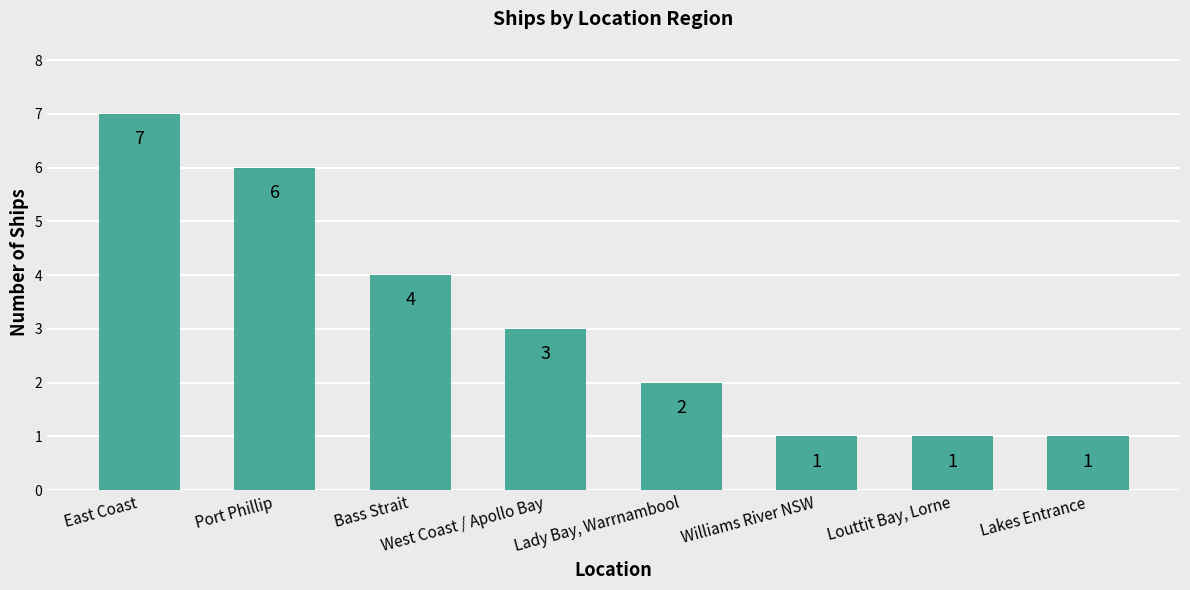

What is the change in value from East Coast to West Coast / Apollo Bay?

-4